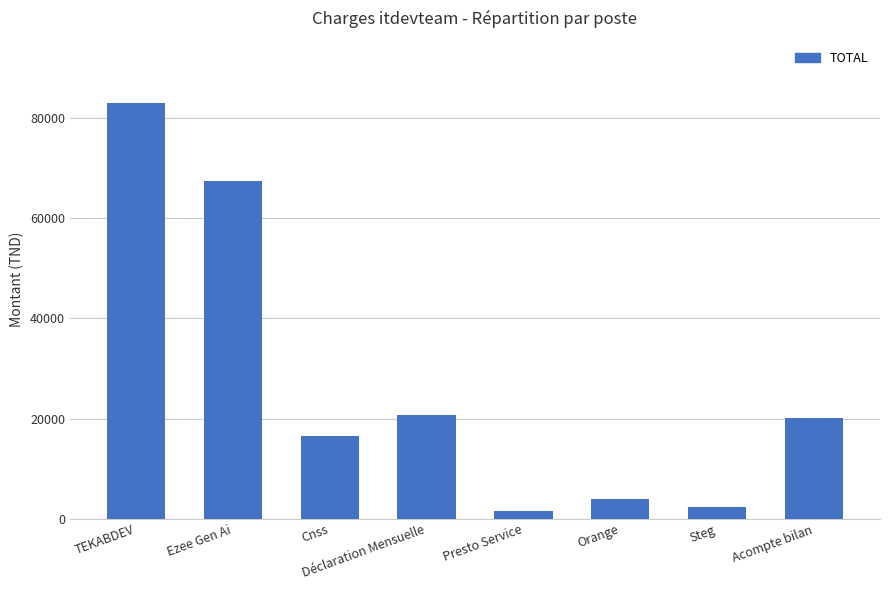

What is the change in value from TEKABDEV to Cnss?

-66563.0